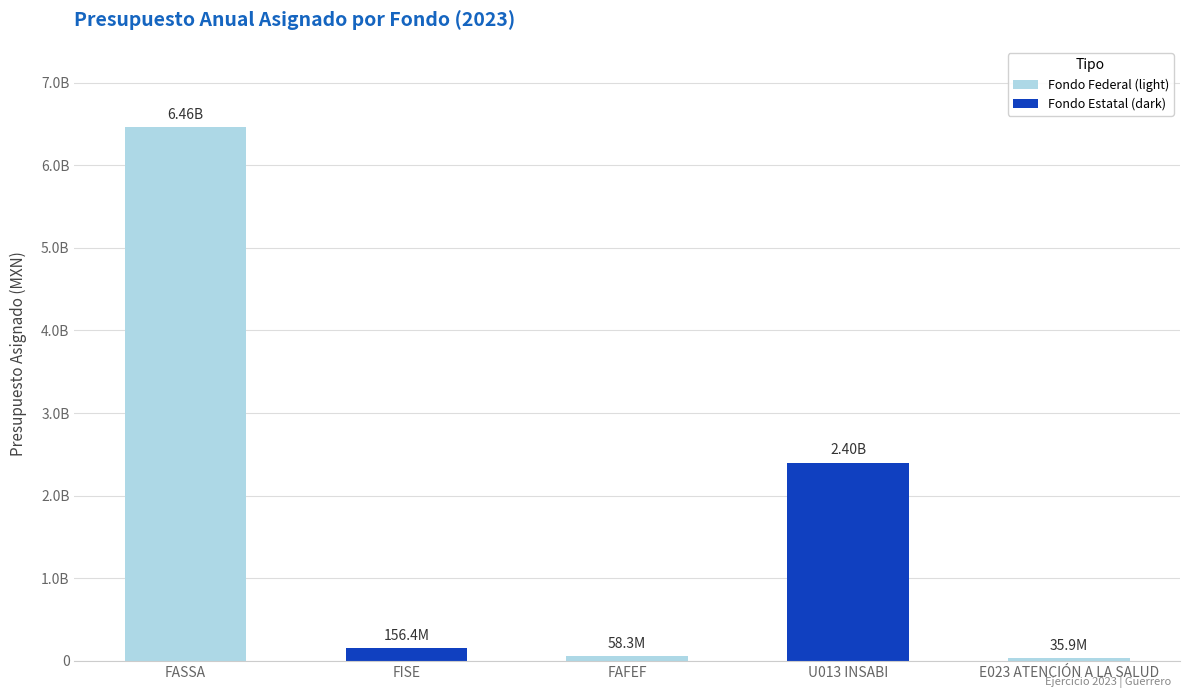

Are the bars grouped side by side (vs. stacked)?

No